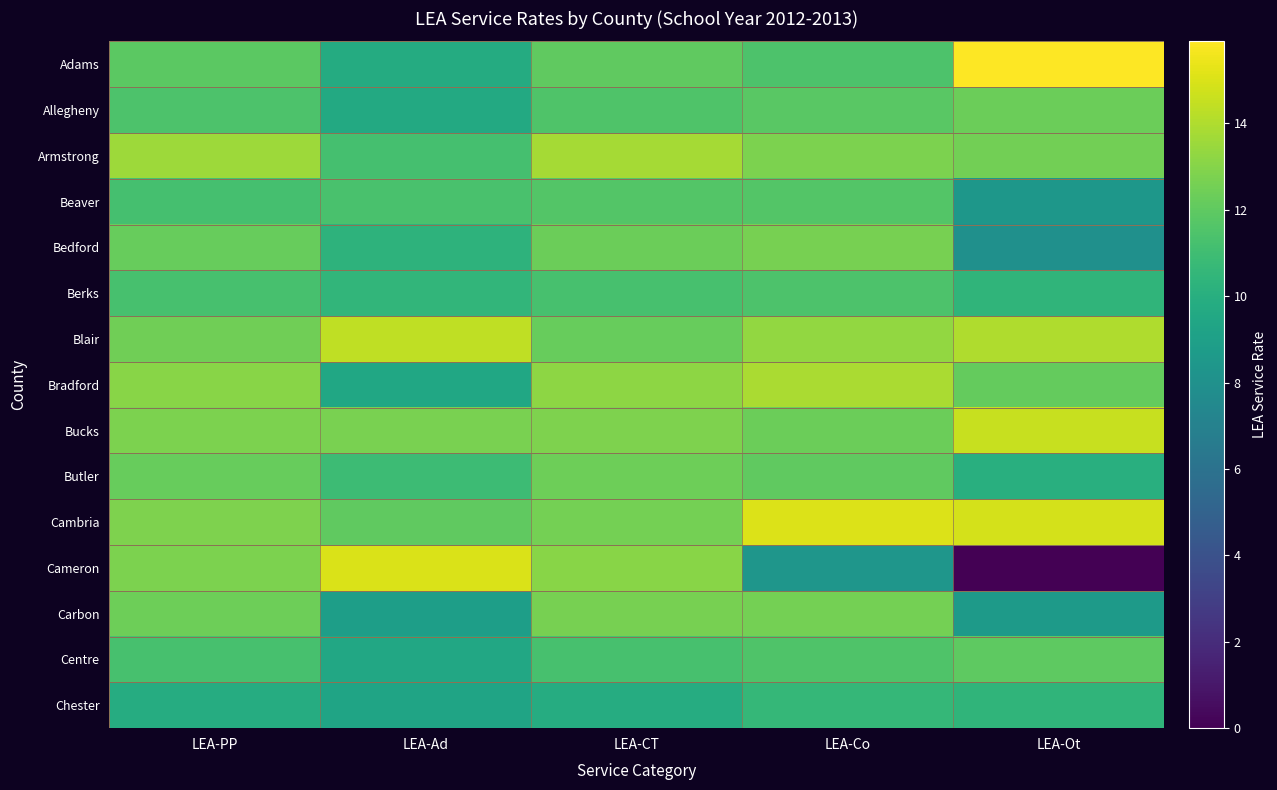

Reading left to right, extract all data points from this chart.

Adams: LEA-PP=11.9	LEA-Ad=9.8	LEA-CT=12.0	LEA-Co=11.5	LEA-Ot=15.9
Allegheny: LEA-PP=11.5	LEA-Ad=9.7	LEA-CT=11.5	LEA-Co=11.9	LEA-Ot=12.4
Armstrong: LEA-PP=13.6	LEA-Ad=11.2	LEA-CT=13.8	LEA-Co=12.8	LEA-Ot=12.5
Beaver: LEA-PP=11.2	LEA-Ad=11.4	LEA-CT=11.6	LEA-Co=11.7	LEA-Ot=8.4
Bedford: LEA-PP=12.2	LEA-Ad=10.3	LEA-CT=12.3	LEA-Co=12.6	LEA-Ot=8.0
Berks: LEA-PP=11.3	LEA-Ad=10.4	LEA-CT=11.3	LEA-Co=11.5	LEA-Ot=10.4
Blair: LEA-PP=12.5	LEA-Ad=14.4	LEA-CT=12.2	LEA-Co=13.3	LEA-Ot=14.0
Bradford: LEA-PP=13.1	LEA-Ad=9.4	LEA-CT=13.2	LEA-Co=13.9	LEA-Ot=12.2
Bucks: LEA-PP=12.8	LEA-Ad=12.7	LEA-CT=12.8	LEA-Co=12.3	LEA-Ot=14.6
Butler: LEA-PP=12.2	LEA-Ad=10.9	LEA-CT=12.4	LEA-Co=12.0	LEA-Ot=10.0
Cambria: LEA-PP=12.8	LEA-Ad=12.0	LEA-CT=12.6	LEA-Co=15.0	LEA-Ot=14.9
Cameron: LEA-PP=12.7	LEA-Ad=15.0	LEA-CT=13.1	LEA-Co=8.3	LEA-Ot=0.0
Carbon: LEA-PP=12.4	LEA-Ad=8.9	LEA-CT=12.7	LEA-Co=12.6	LEA-Ot=8.7
Centre: LEA-PP=11.3	LEA-Ad=9.6	LEA-CT=11.3	LEA-Co=11.5	LEA-Ot=11.9
Chester: LEA-PP=9.9	LEA-Ad=9.3	LEA-CT=9.8	LEA-Co=10.6	LEA-Ot=10.4